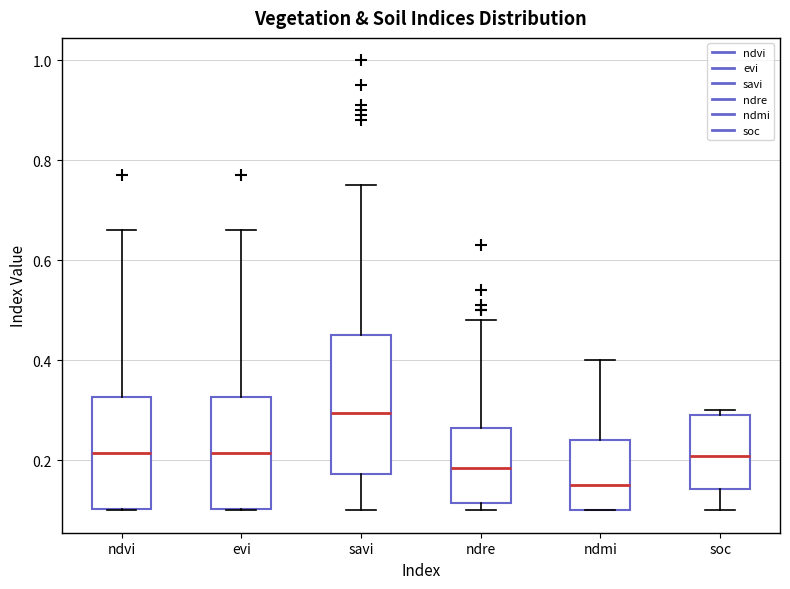

Which box has the lowest median line?

ndmi